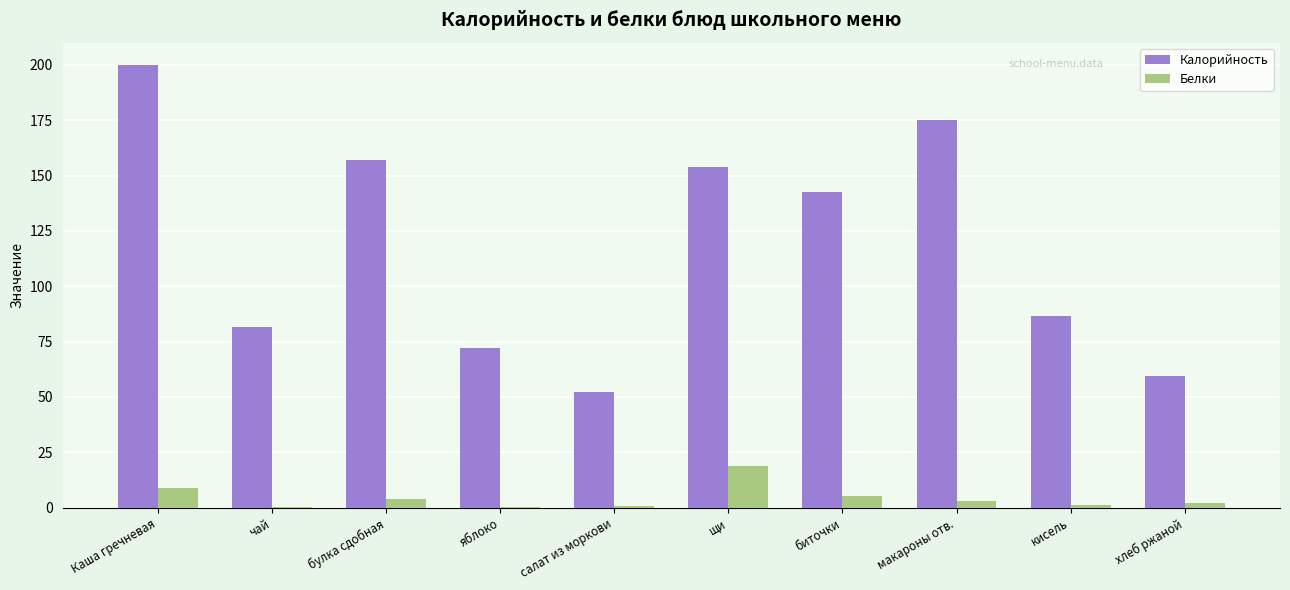

At which category is the sum across all series the highest?

Каша гречневая